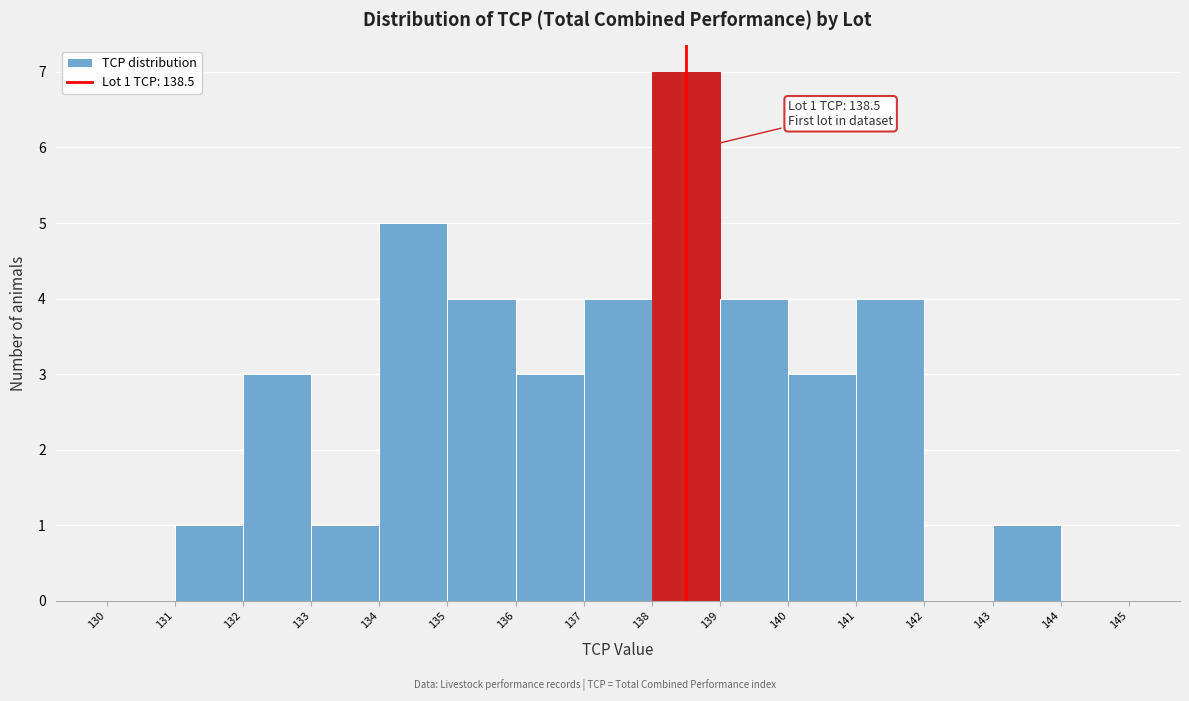

Which range on the x-axis has the tallest bar?

138 to 139